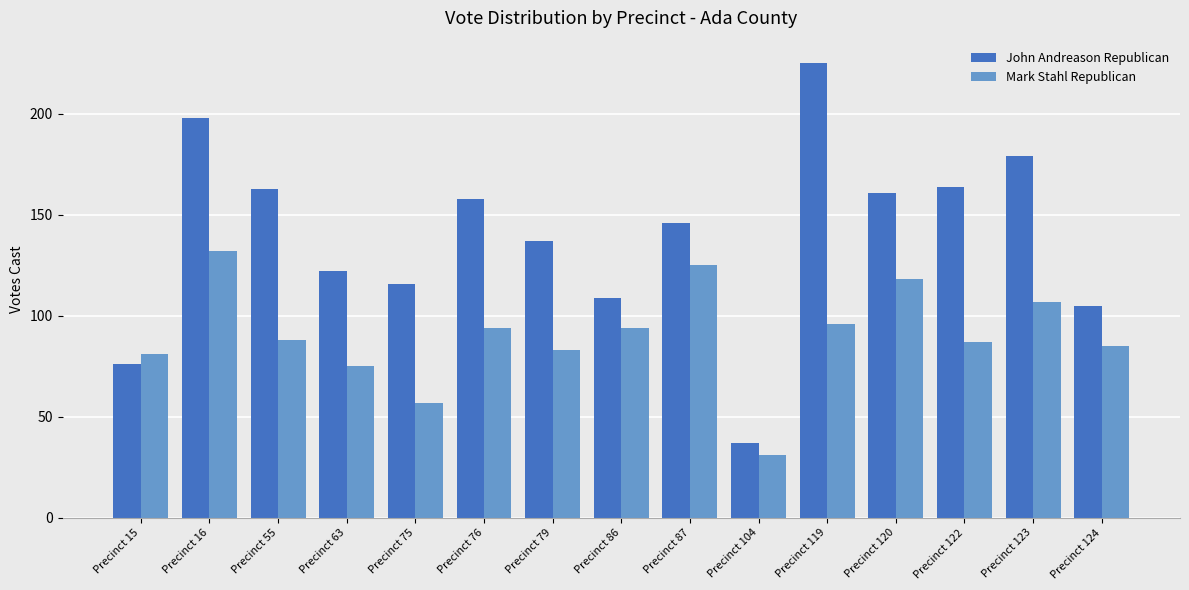

Are the bars horizontal?

No